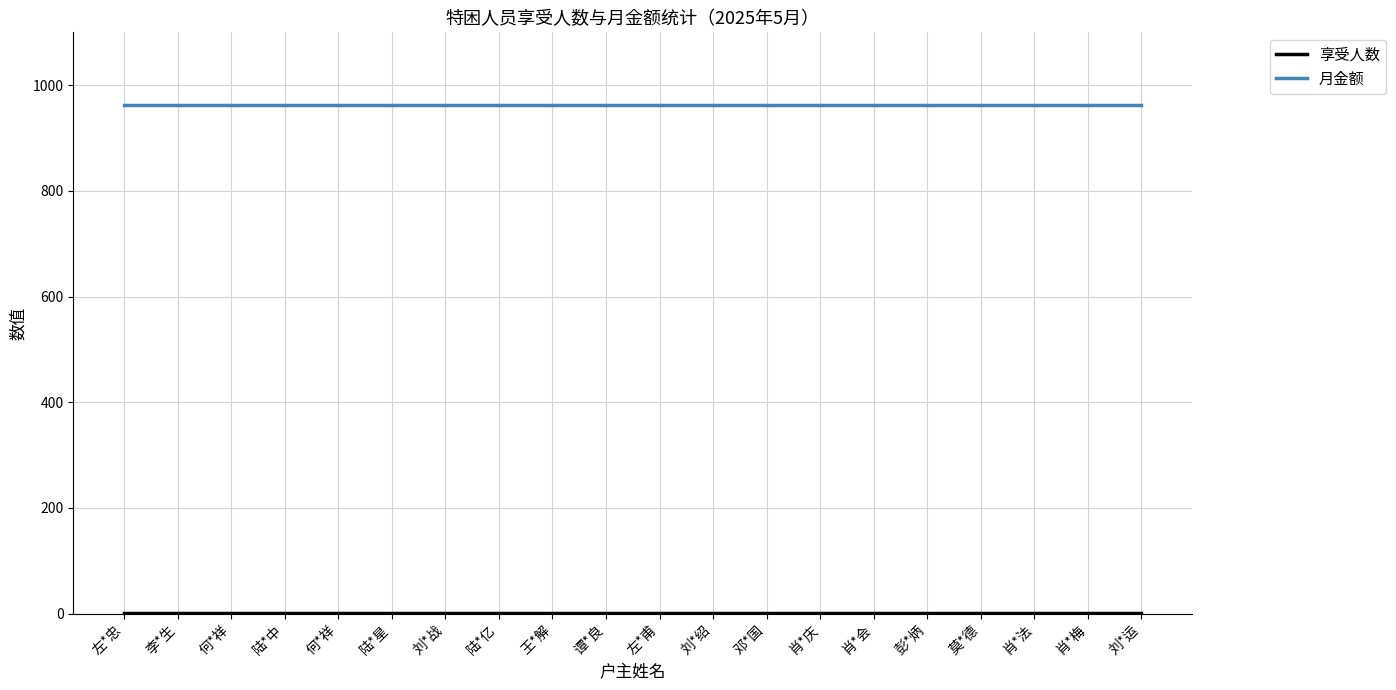

What is the maximum value shown in the chart?

962